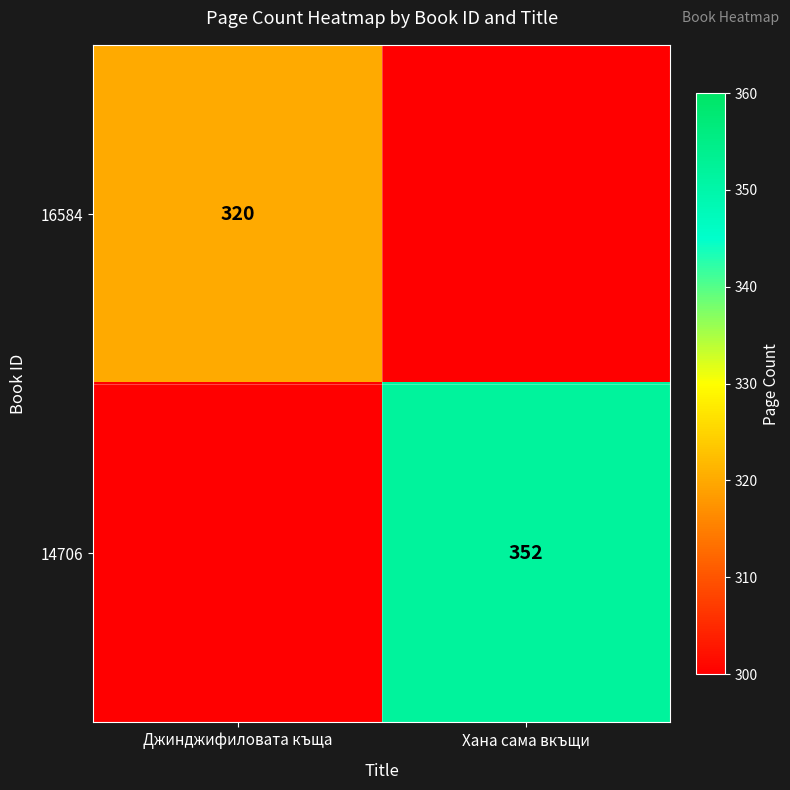

Which label corresponds to the smallest value in the chart?

Хана сама вкъщи